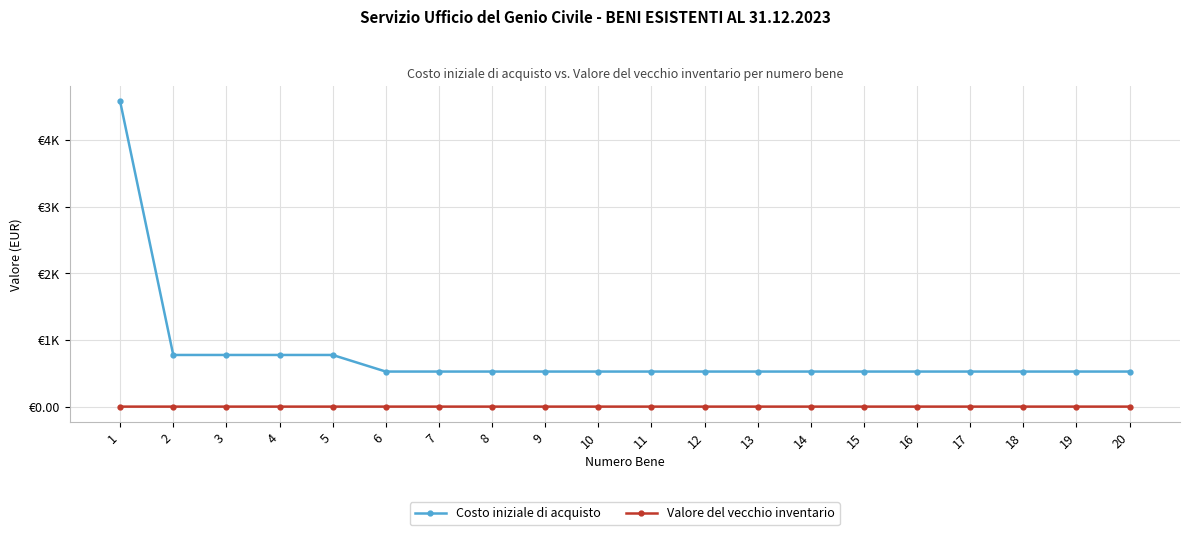

Is this an area chart (filled region under the line)?

No